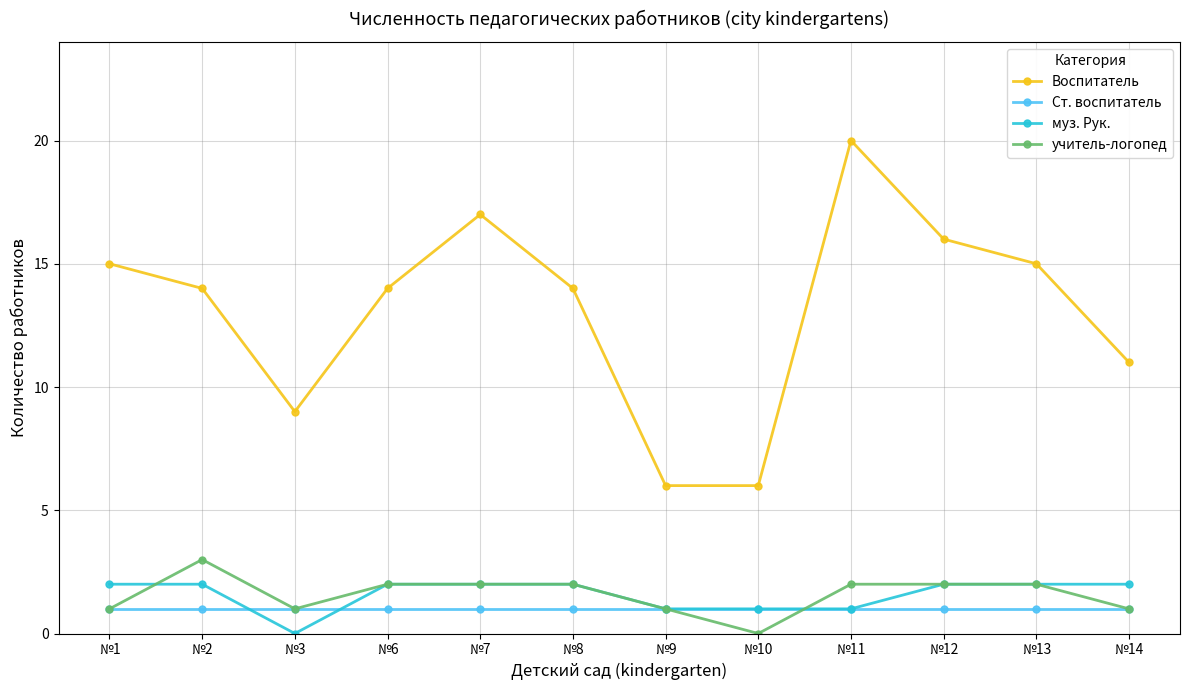

What is the approximate value of Воспитатель at №14, to the nearest 5?

10